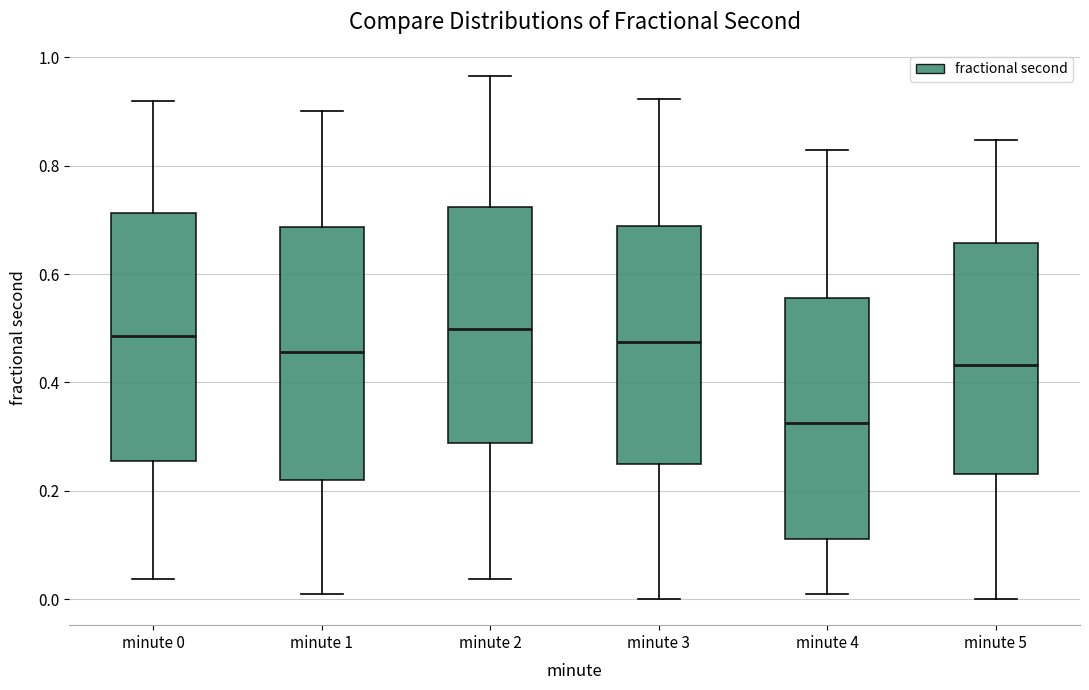

Reading left to right, transcribe this box plot: for each box, give where its median line is, the range the box spans, and where its two whiskers end, as read against the y-axis. The values are not printed on the chart, so give them approximately, as read against the axis.

minute 0: median 0.48, box 0.26 to 0.72, whiskers 0.04 to 0.92
minute 1: median 0.46, box 0.22 to 0.68, whiskers 0.00 to 0.90
minute 2: median 0.50, box 0.28 to 0.72, whiskers 0.04 to 0.96
minute 3: median 0.48, box 0.24 to 0.68, whiskers 0.00 to 0.92
minute 4: median 0.32, box 0.12 to 0.56, whiskers 0.00 to 0.82
minute 5: median 0.44, box 0.24 to 0.66, whiskers 0.00 to 0.84